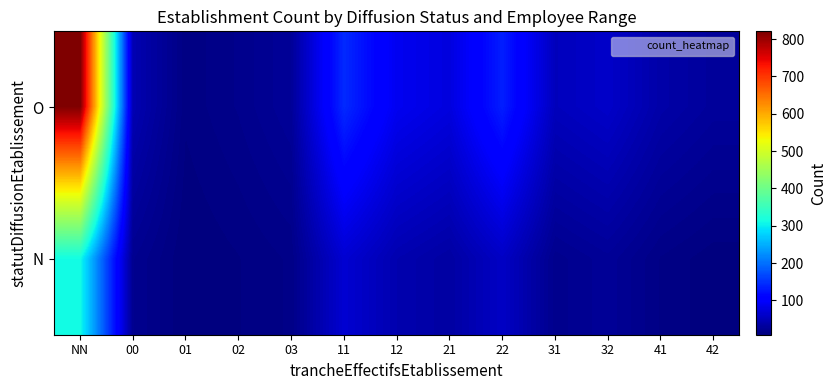

What is the smallest value displayed?

8